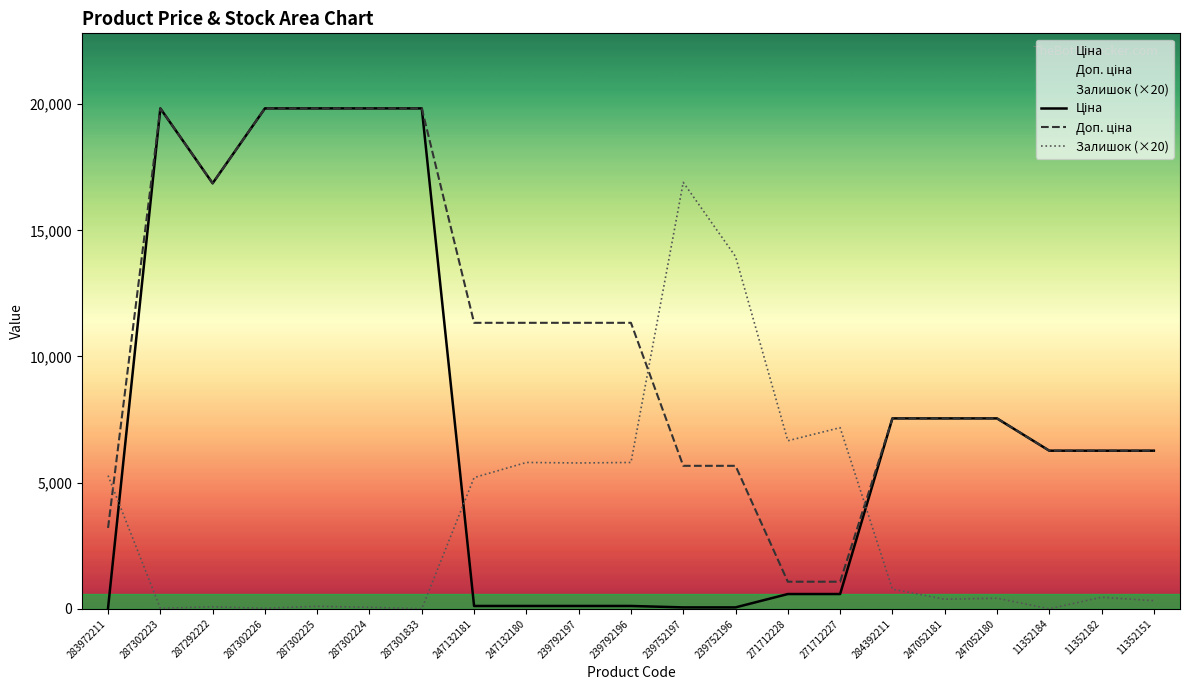

What is the greatest value displayed?

19831.1